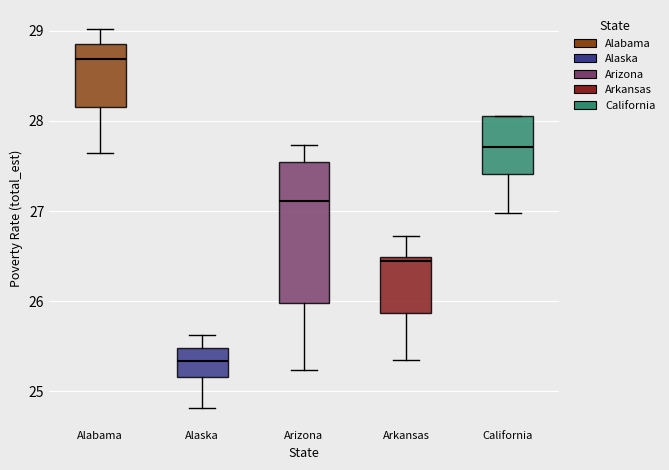

Which box's median line is the highest?

Alabama